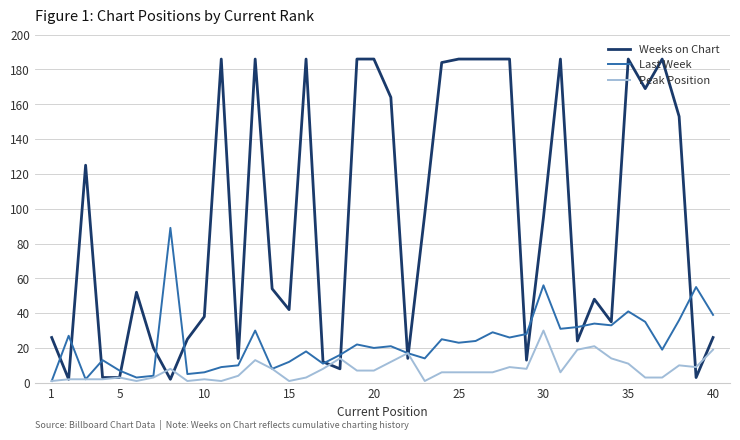

What is the greatest value displayed?

186